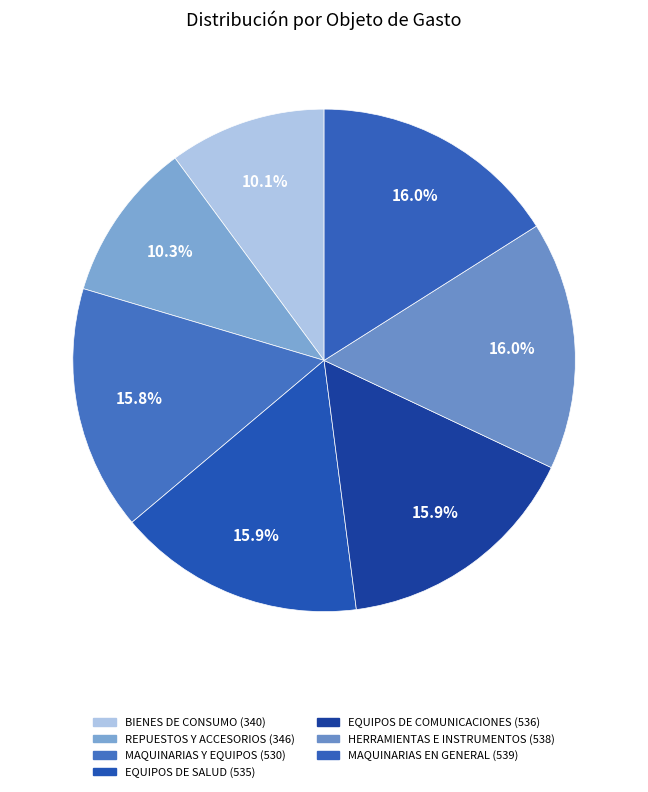

How many segments does this pie chart have?

7